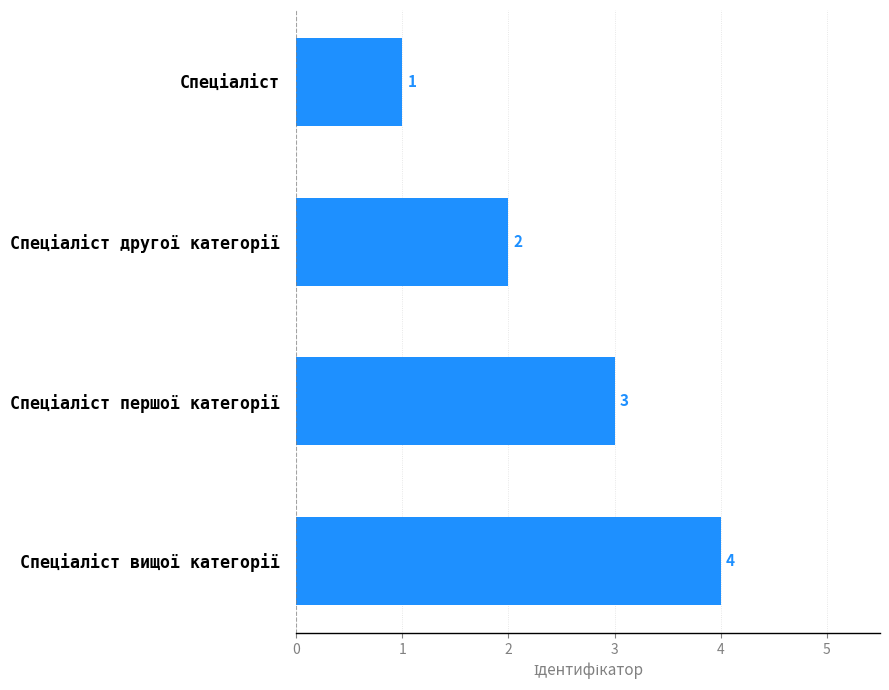

How many values are between 2 and 4?

3